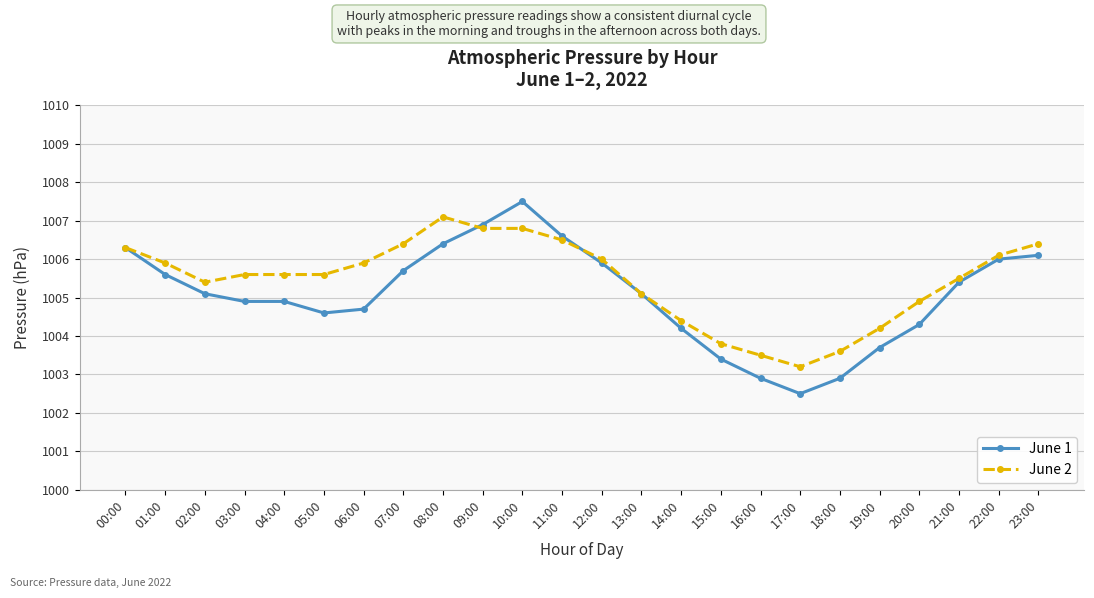

Which category has the highest value in the June 1 series?

10:00